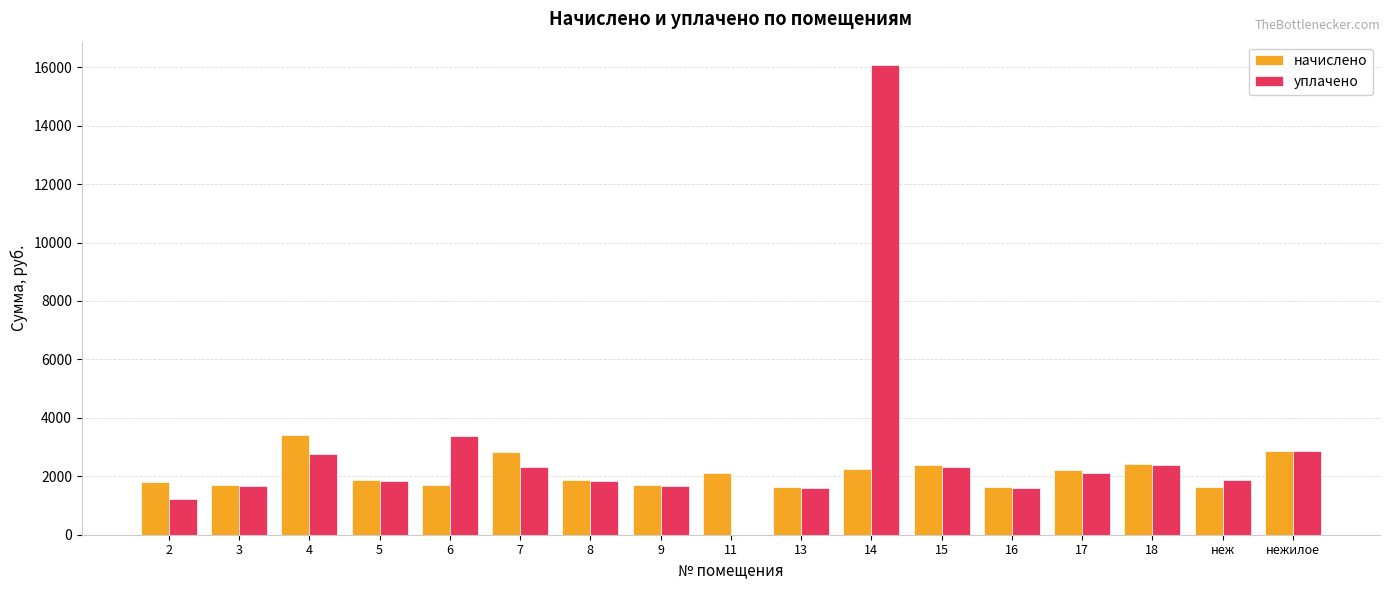

What is the sum of the начислено values at 4 and 17?

5605.0